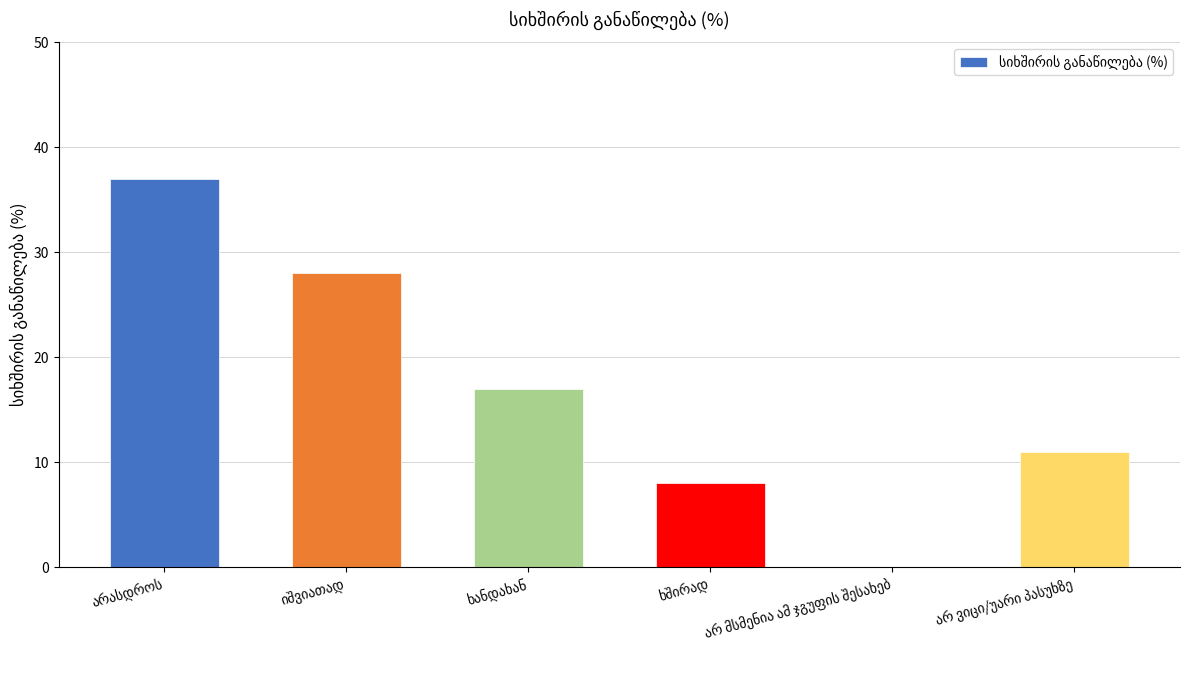

What is the maximum value shown in the chart?

37